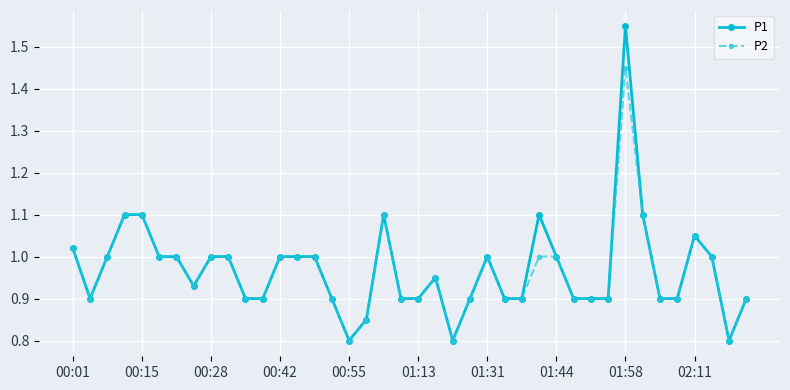

Rank the series by their maximum value, from highest to lowest.

P1, P2